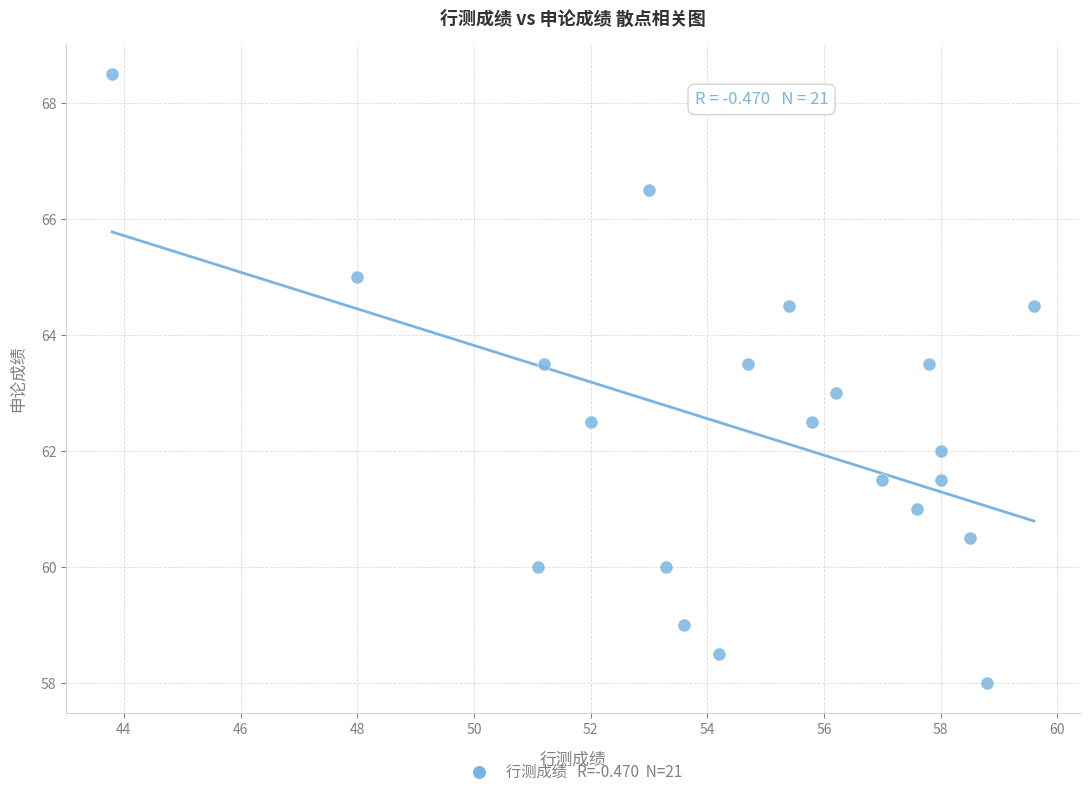

What is the range of Y values (max minus min)?

10.5